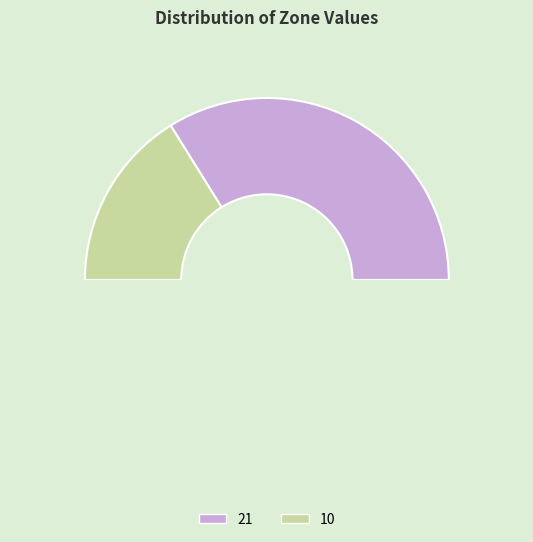

What is the largest slice in the pie chart?

21